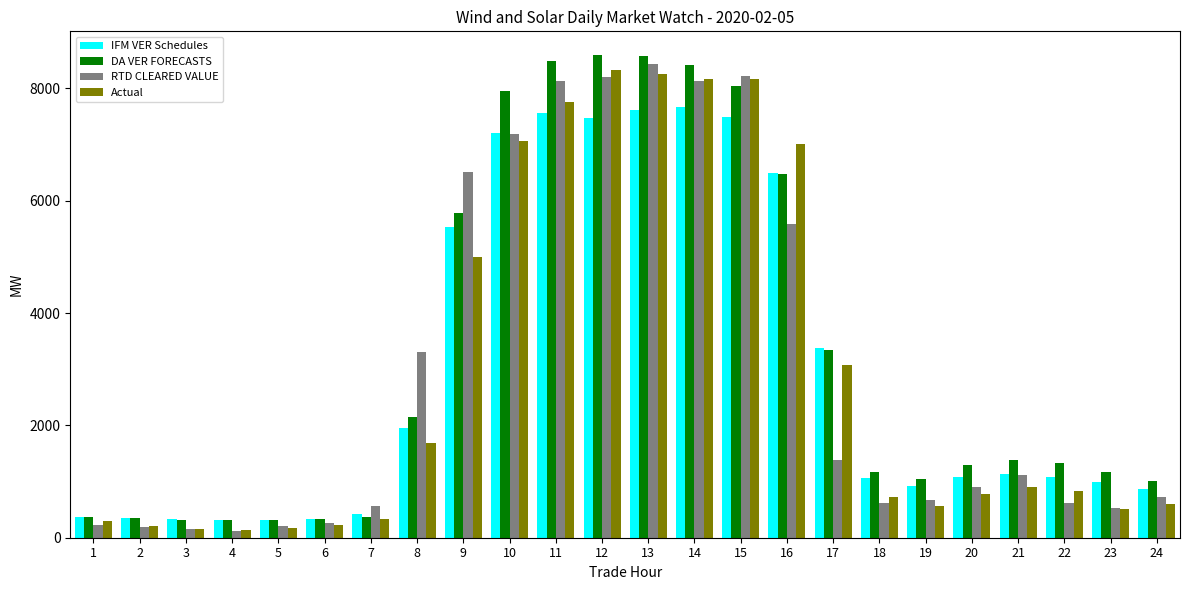

What is the difference between the maximum and minimum values in the RTD CLEARED VALUE series?

8322.3